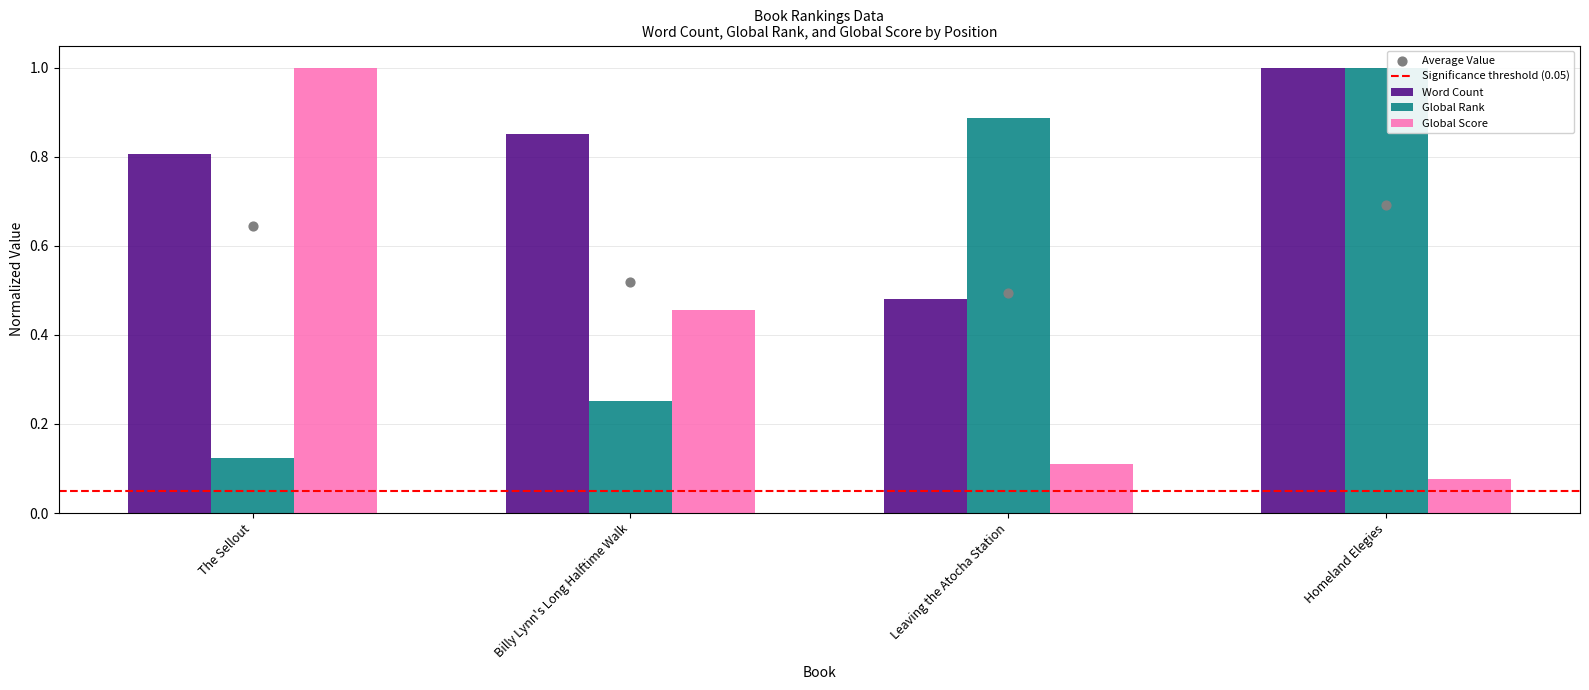

Which series contains the highest Y value?

Word Count